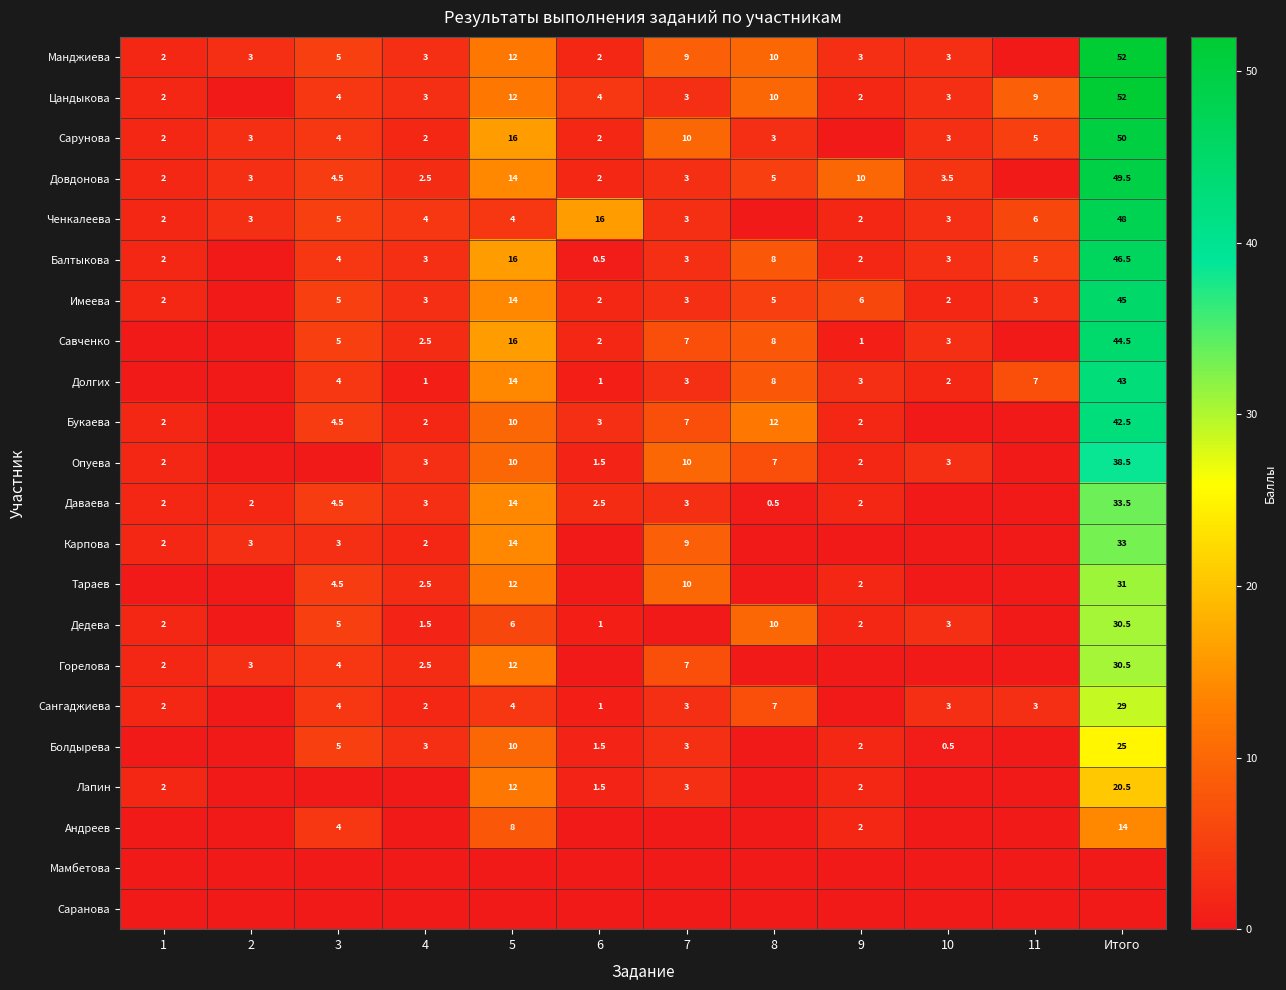

Is it true that Цандыкова equals 2.0 at 3?

False